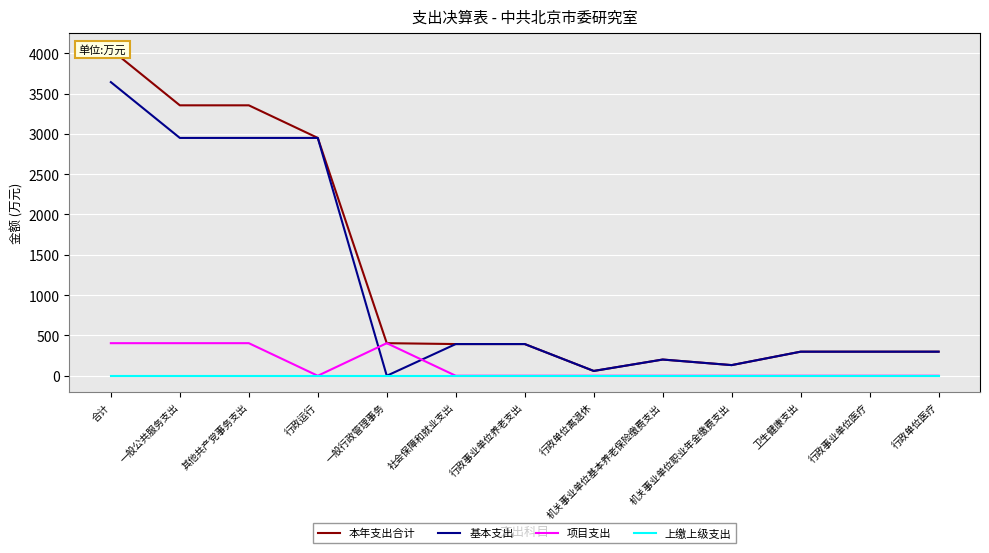

How many lines are shown in the chart?

4